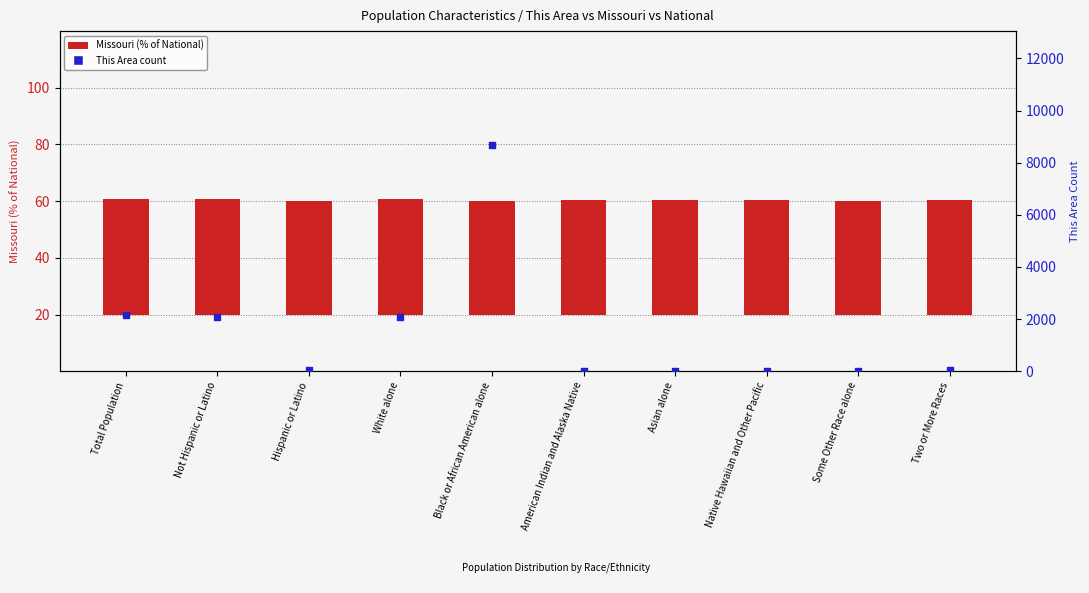

At how many categories does at least one series exceed 6465?

1